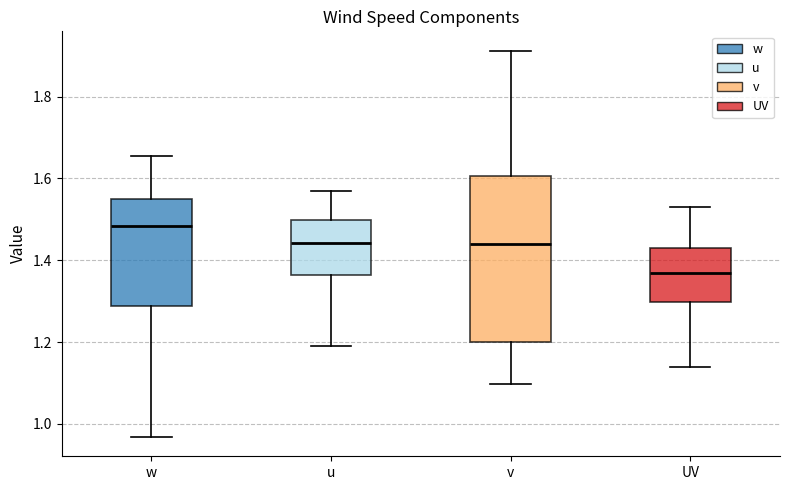

Comparing the boxes themselves (not the whiskers), which one is the tallest?

v